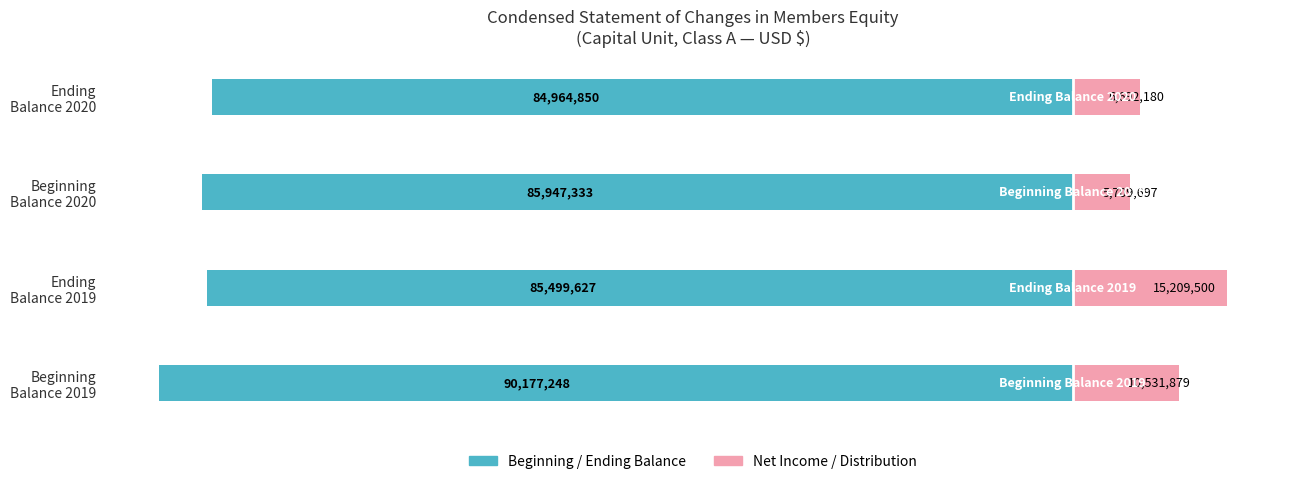

How many series are shown in this chart?

2